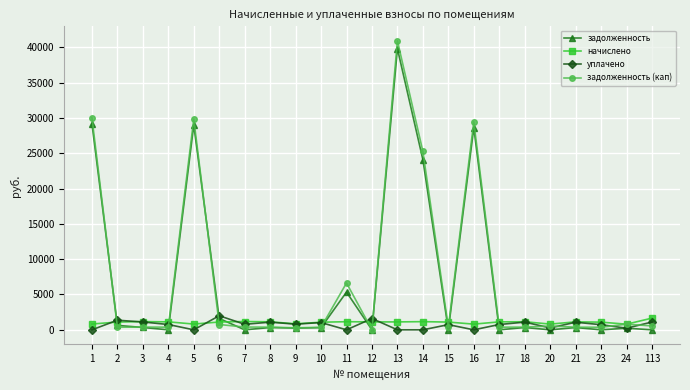

Does the chart display data point markers on the line(s)?

Yes